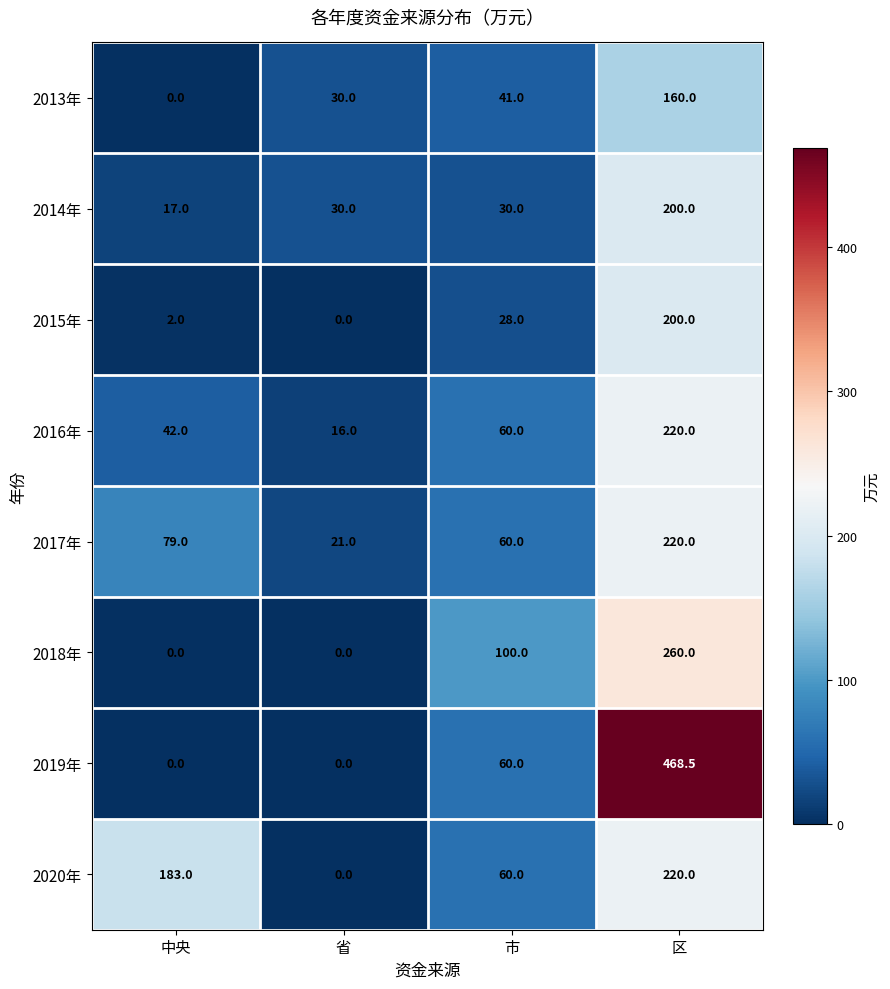

Rank the categories by 2020年 value from highest to lowest.

区, 中央, 市, 省